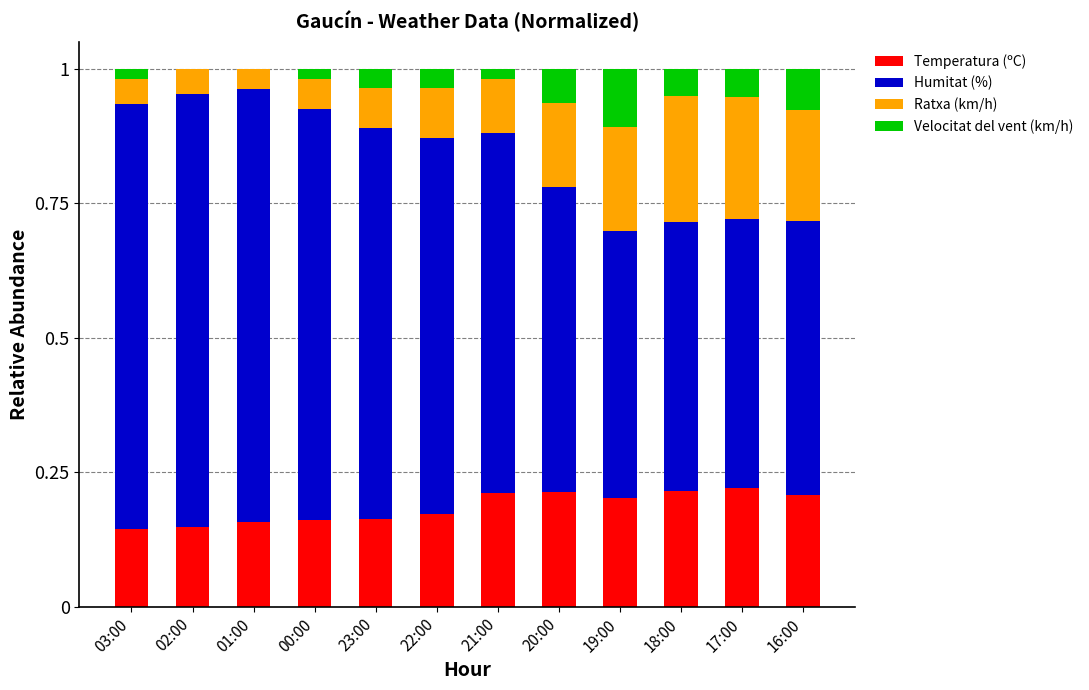

What are all the series names shown in the legend?

Temperatura (ºC), Humitat (%), Ratxa (km/h), Velocitat del vent (km/h)